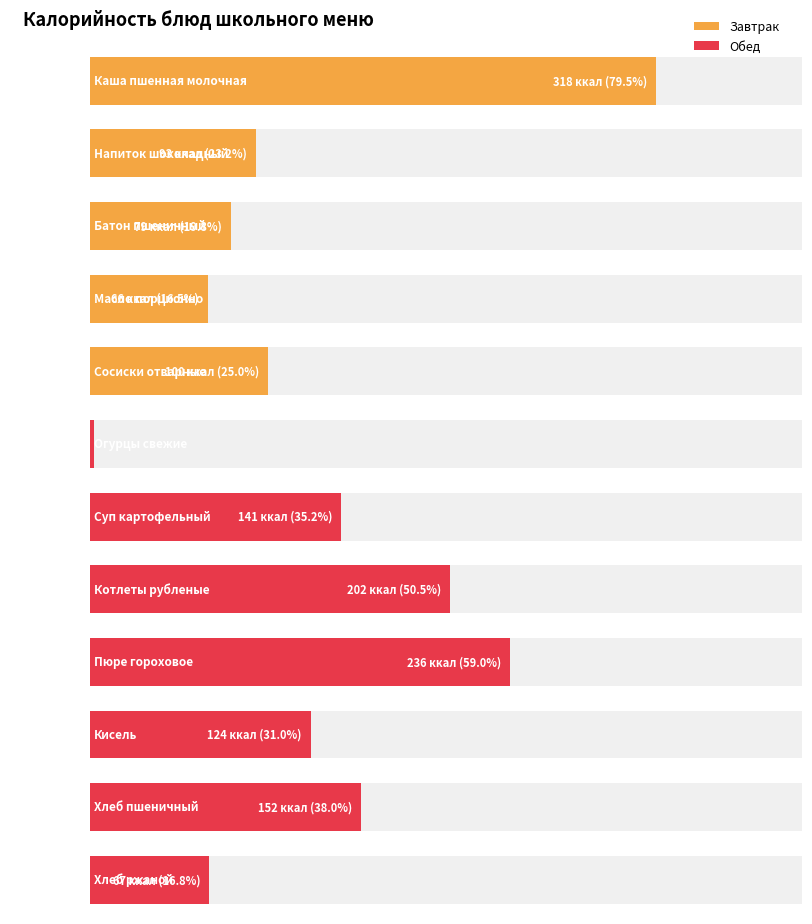

Reading left to right, what are all the values shown in this chart?

Каша пшенная молочная=318	Напиток шоколадный=93	Батон пшеничный=79	Масло порционно=66	Сосиски отварные=100	Огурцы свежие=2	Суп картофельный=141	Котлеты рубленые=202	Пюре гороховое=236	Кисель=124	Хлеб пшеничный=152	Хлеб ржаной=67